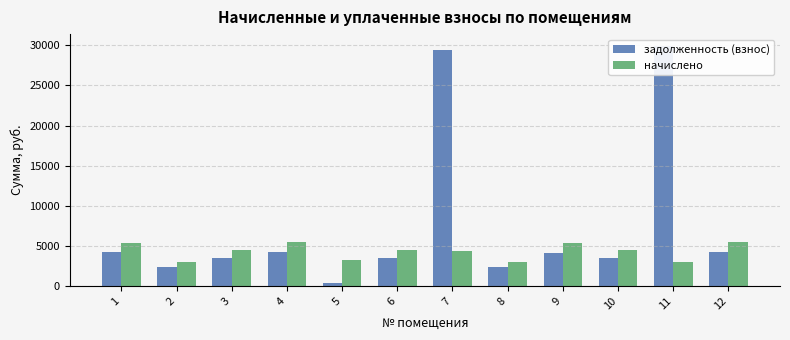

What is the difference between the задолженность (взнос) values at 10 and 7?

25985.3